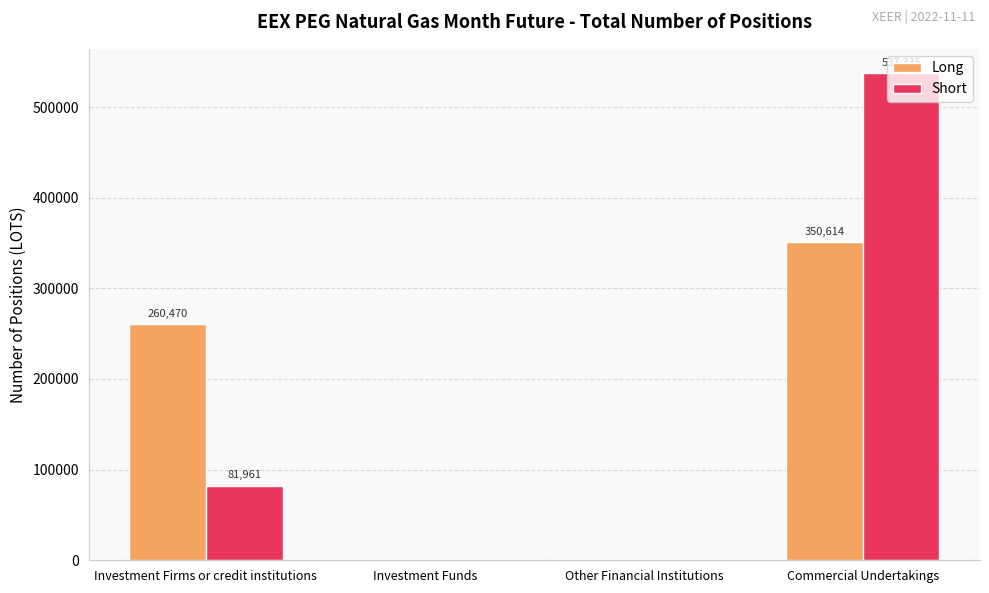

Is the value of Long at Commercial Undertakings greater than the value of Short at Commercial Undertakings?

No